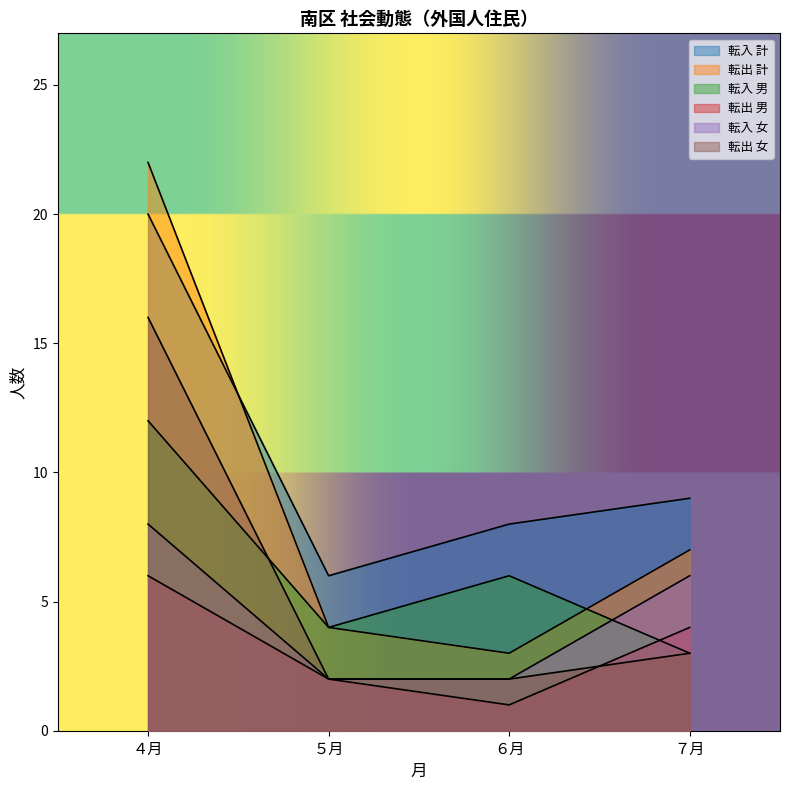

The value of 転入 男 at ７月 is 5. True or false?

False